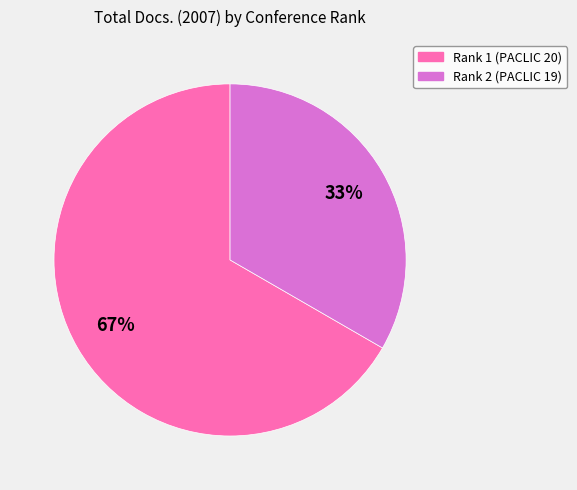

Which category accounts for the majority?

Rank 1 (PACLIC 20)